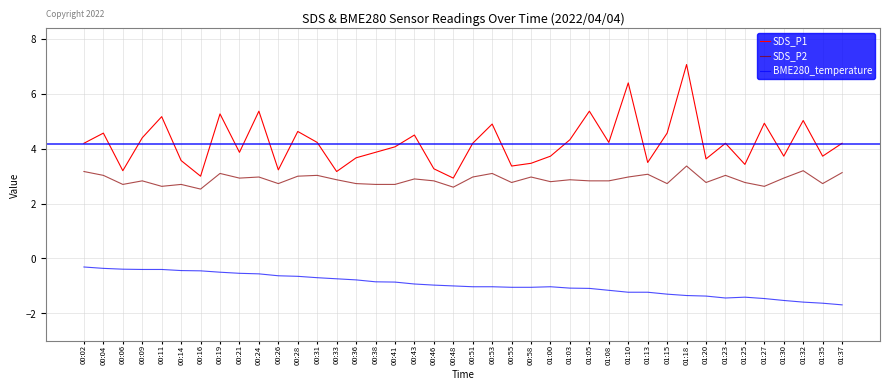

At which category is the sum across all series the highest?

01:18